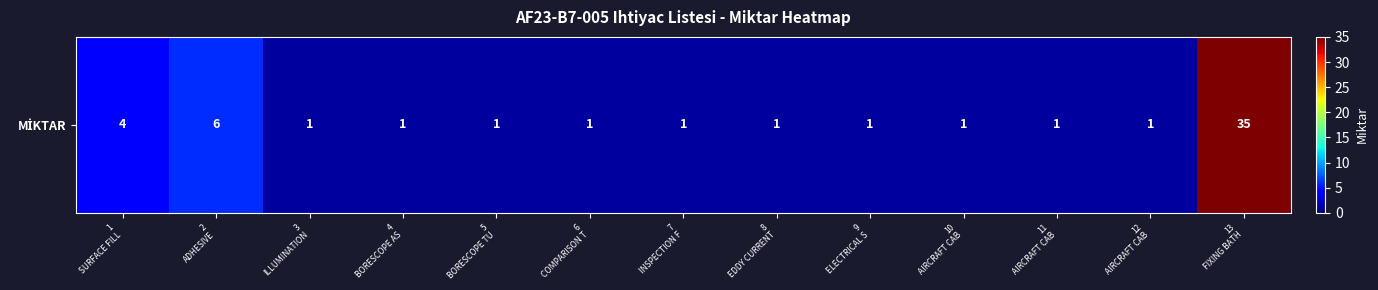

The value at 13
FIXING BATH is 18. True or false?

False